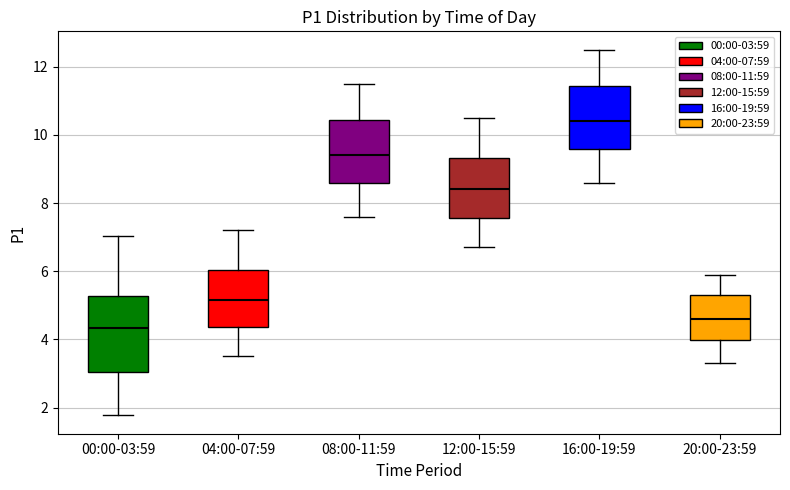

Comparing the boxes themselves (not the whiskers), which one is the tallest?

00:00-03:59